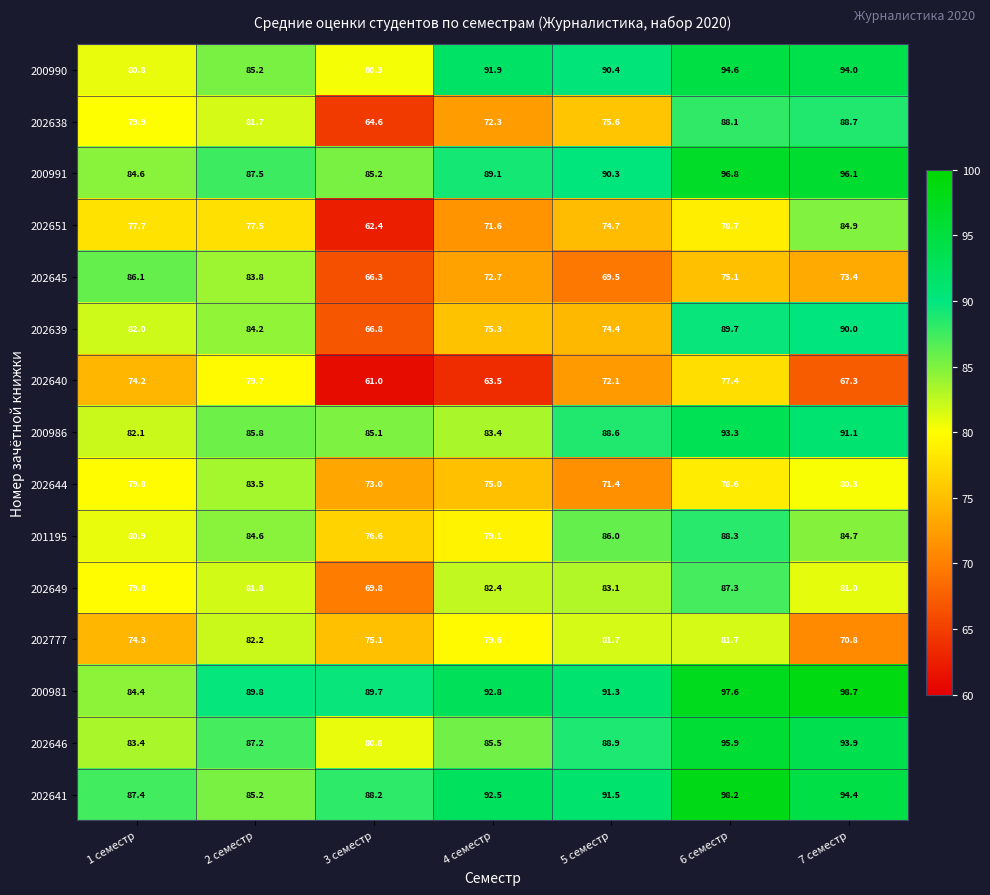

At which category is the sum across all series the highest?

6 семестр